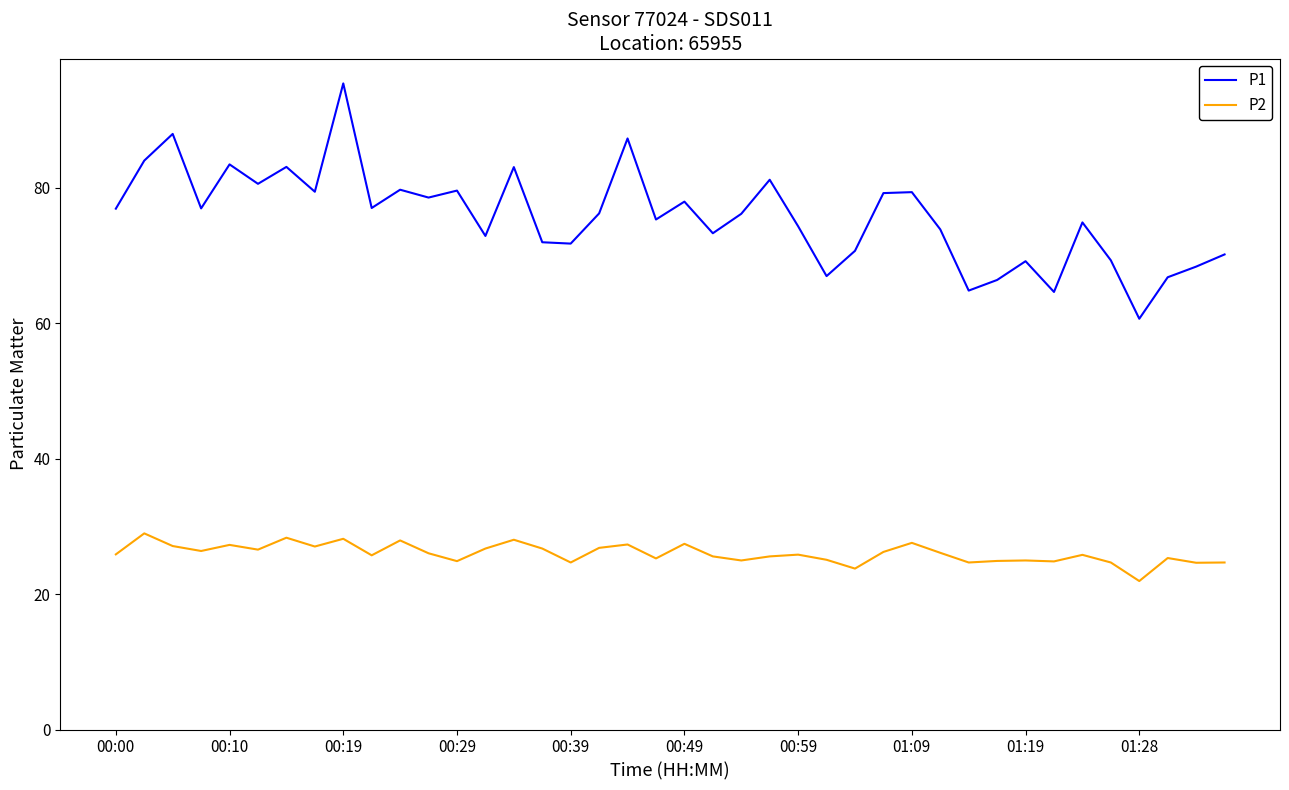

Which series has the largest total across all categories?

P1